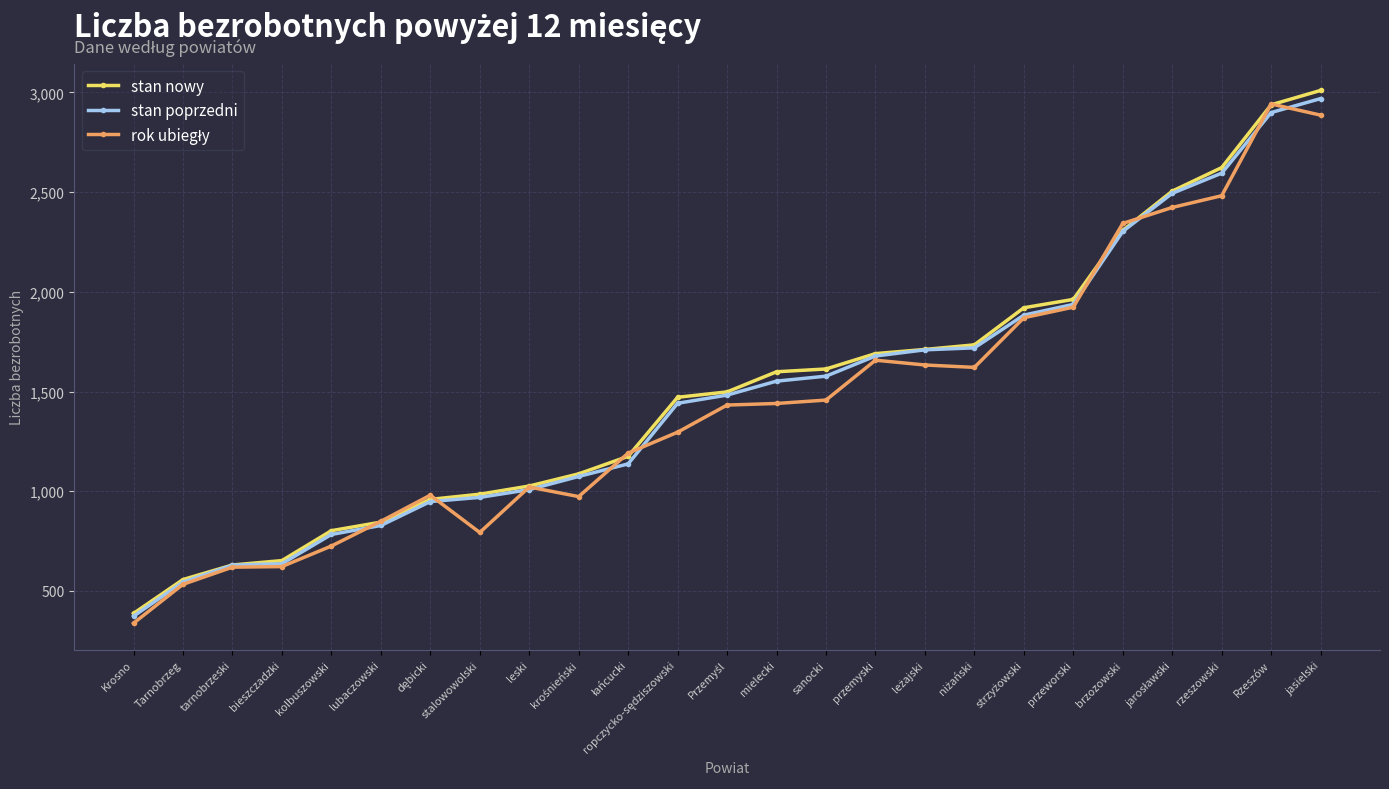

What is the average value of the stan poprzedni series?

1487